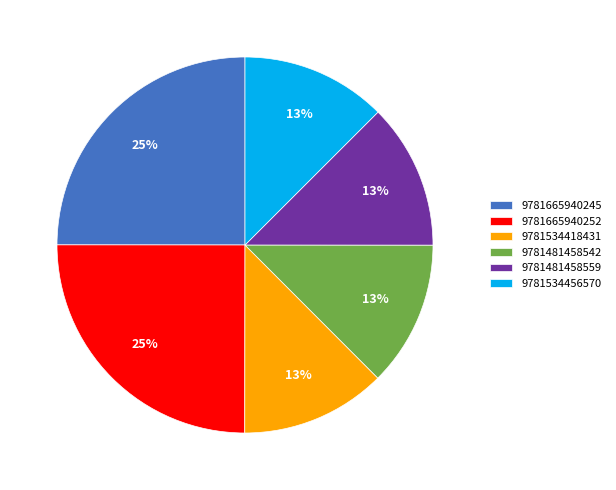

To the nearest percent, what is the average slice percentage?

17%